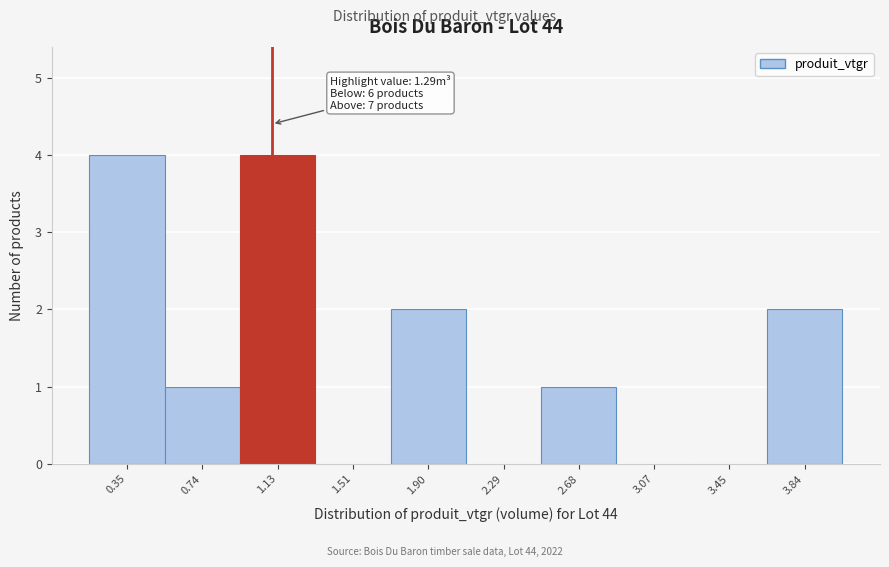

Reading left to right, transcribe all the data shown in this chart.

0.35=4	0.74=1	1.13=4	1.51=0	1.90=2	2.29=0	2.68=1	3.07=0	3.45=0	3.84=2